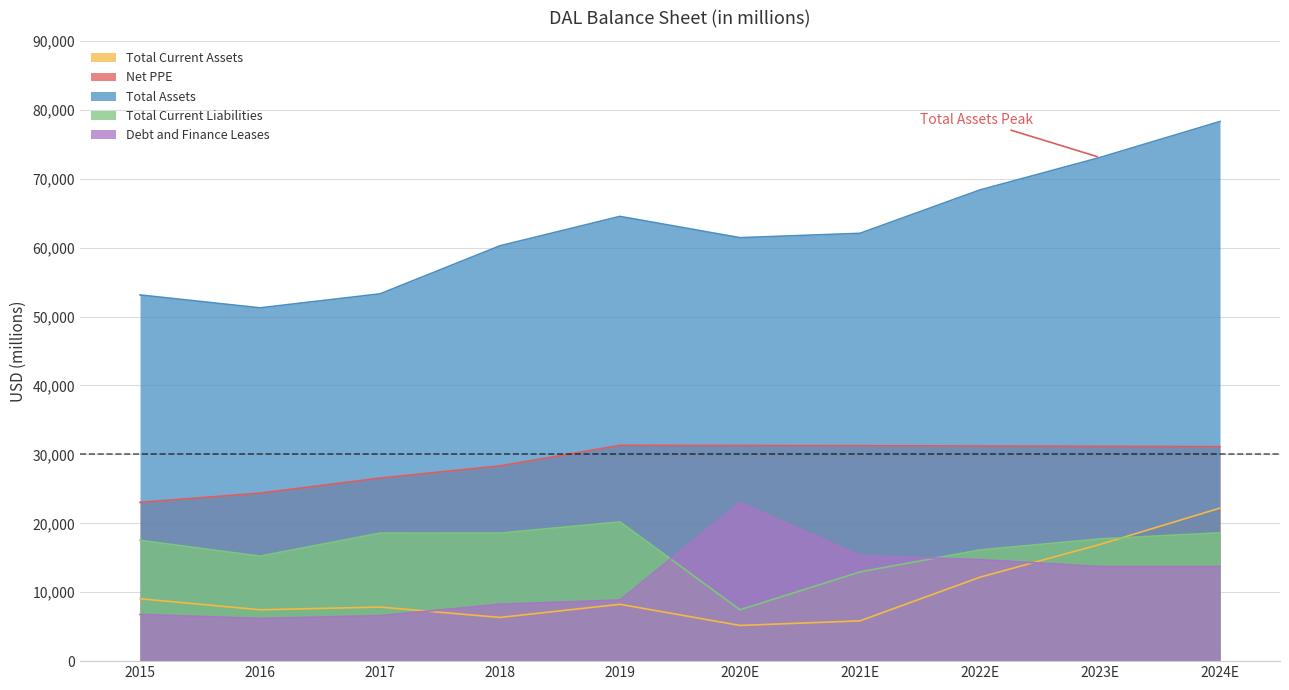

What is the minimum value shown in the chart?

5178.2